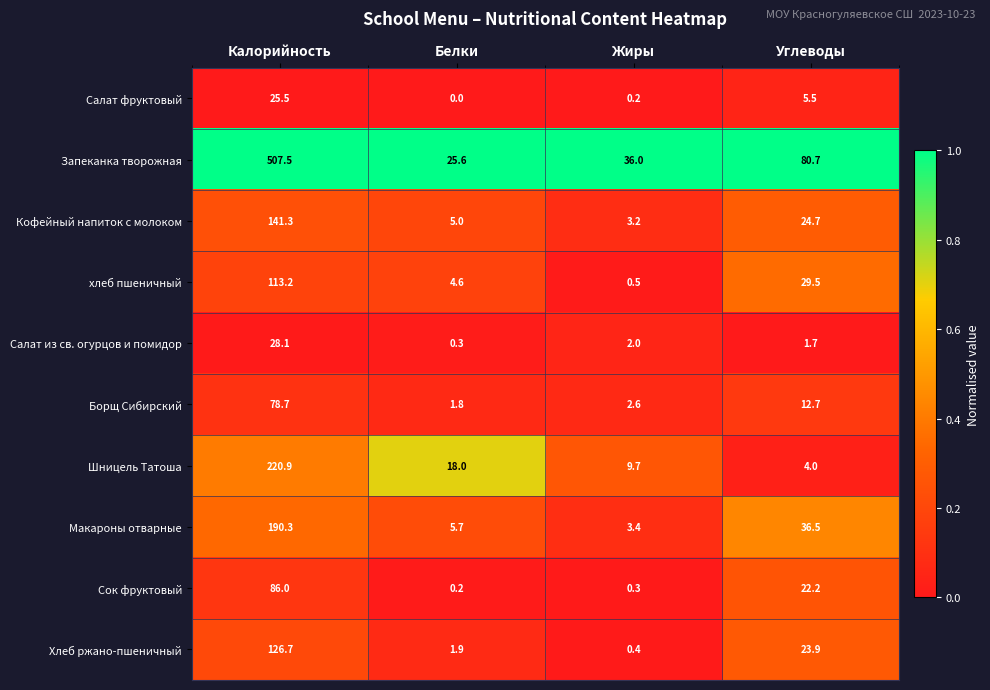

What is the difference between the second highest and minimum values in the Шницель Татоша series?

14.0